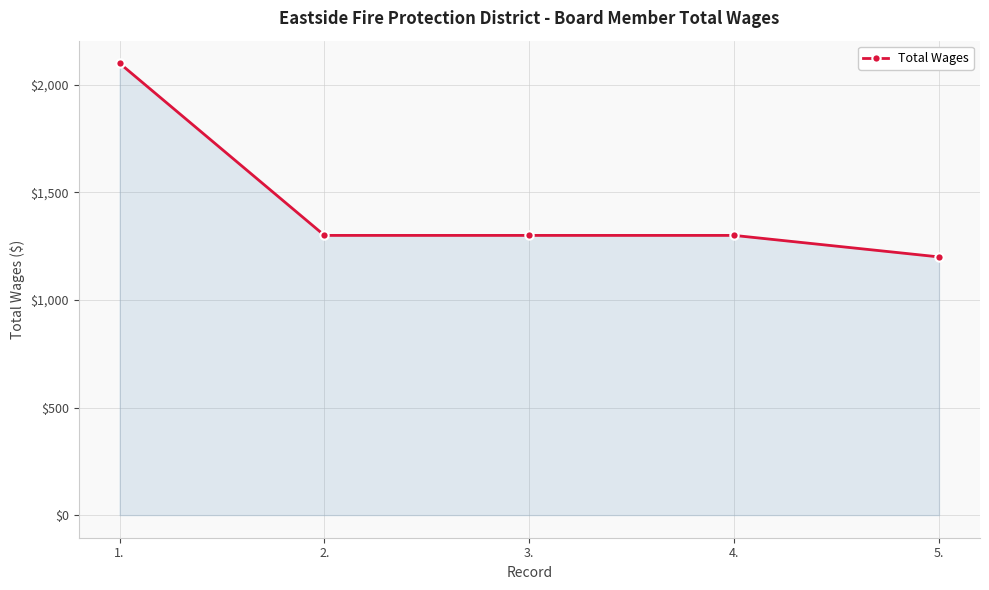

How many categories are shown in the chart?

5